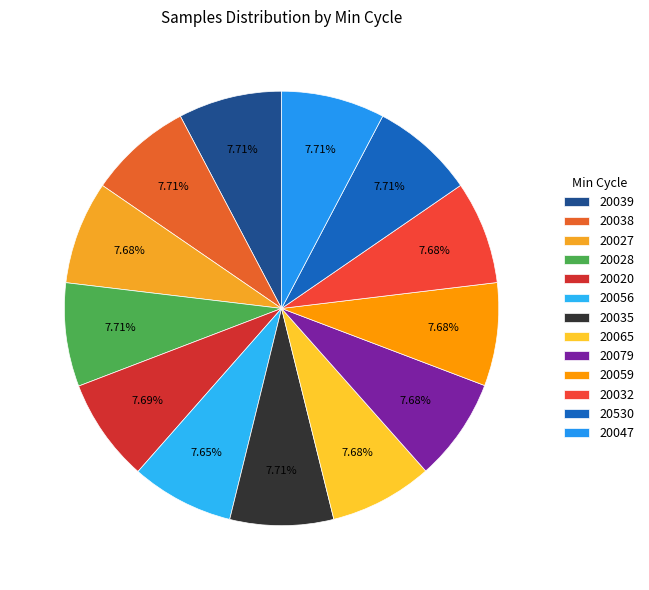

To the nearest percent, what is the average slice percentage?

8%